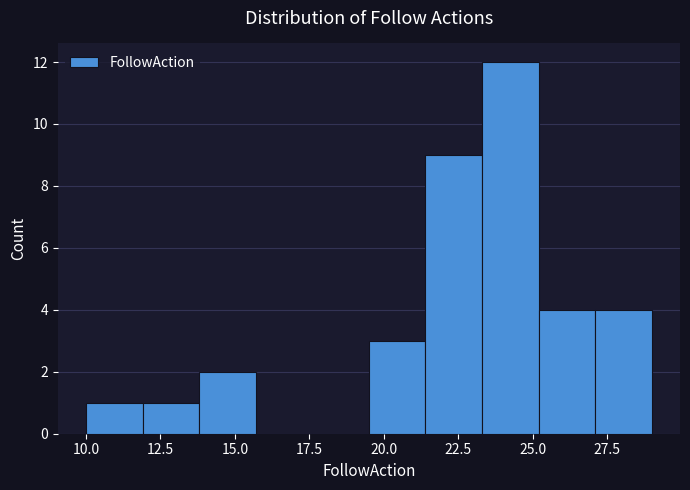

Around what value on the x-axis is the tallest bar? Give the approximate position of its centre, as read against the axis.

24.5